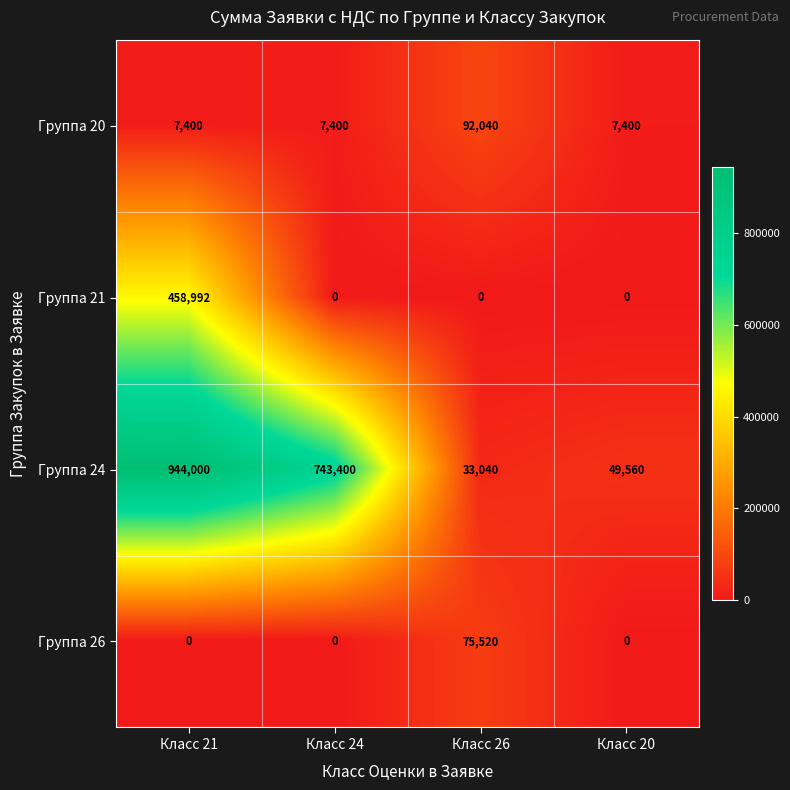

Is it true that Группа 21 equals 198798 at Класс 24?

False